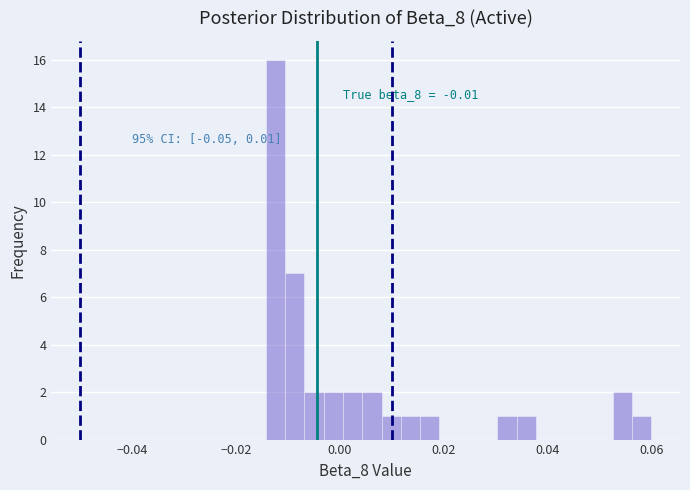

Read against the x-axis, roughly where is the centre of the tallest bar?

-0.012